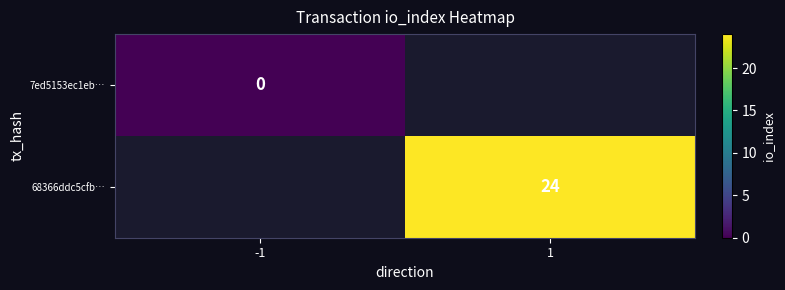

Is it true that 68366ddc5cfb… equals 24 at 1?

True